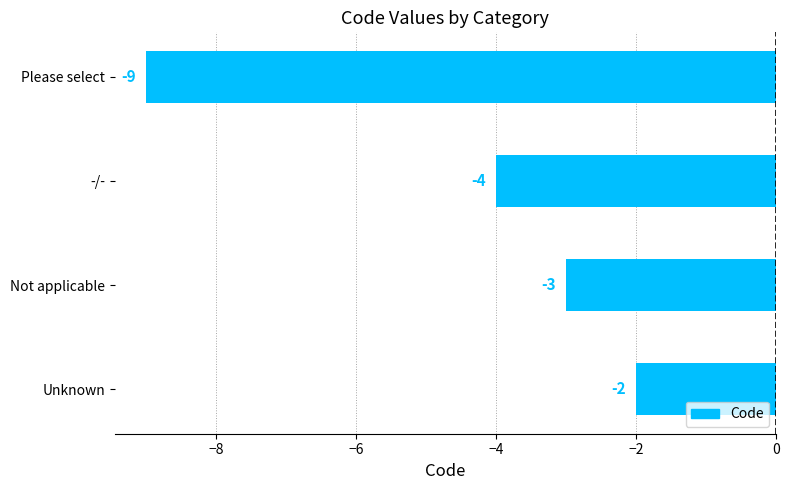

What is the change in value from -/- to Not applicable?

+1